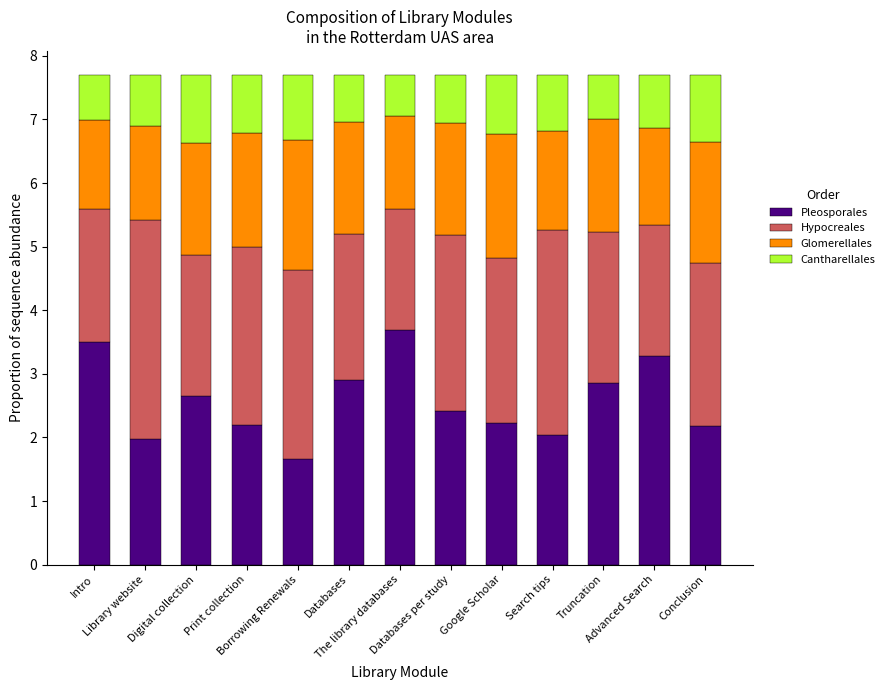

Which has a higher value, Digital collection or Truncation?

Truncation